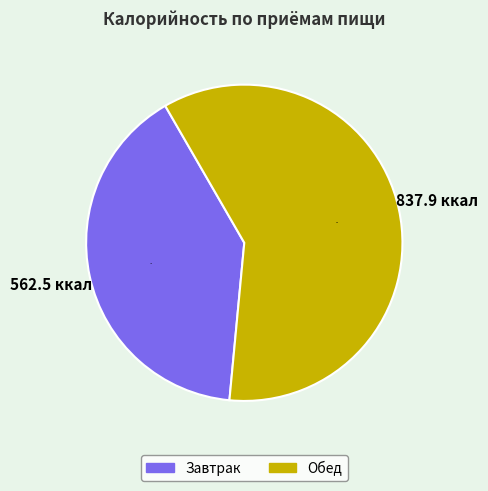

Is the sum of Завтрак and Обед greater than half?

Yes